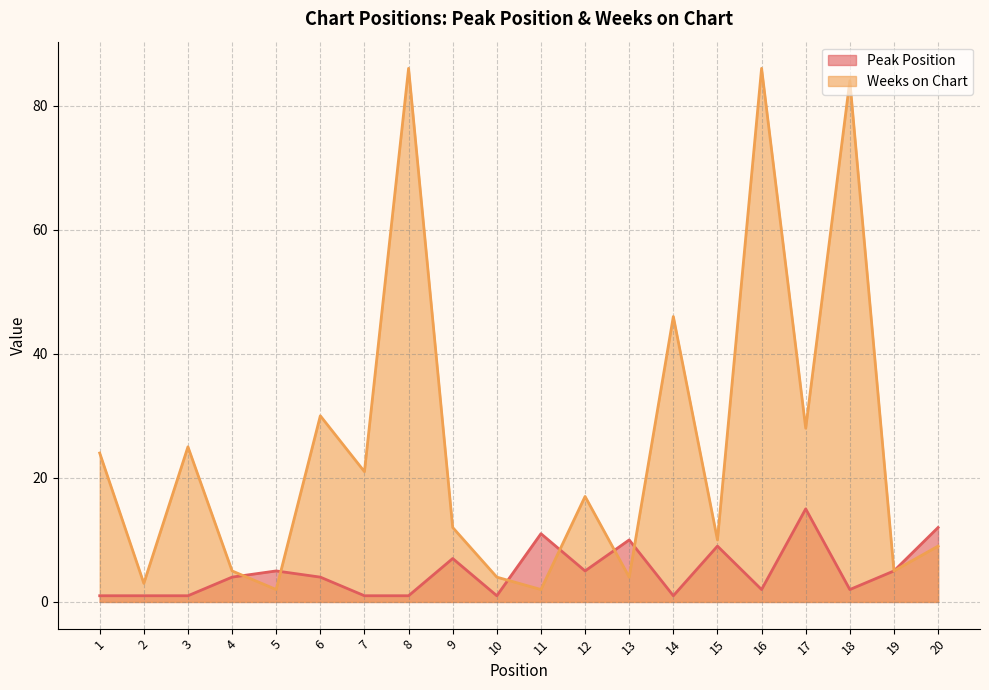

Reading left to right, transcribe all the data shown in this chart.

Peak Position: 1	1	1	4	5	4	1	1	7	1	11	5	10	1	9	2	15	2	5	12
Weeks on Chart: 24	3	25	5	2	30	21	86	12	4	2	17	4	46	10	86	28	84	5	9